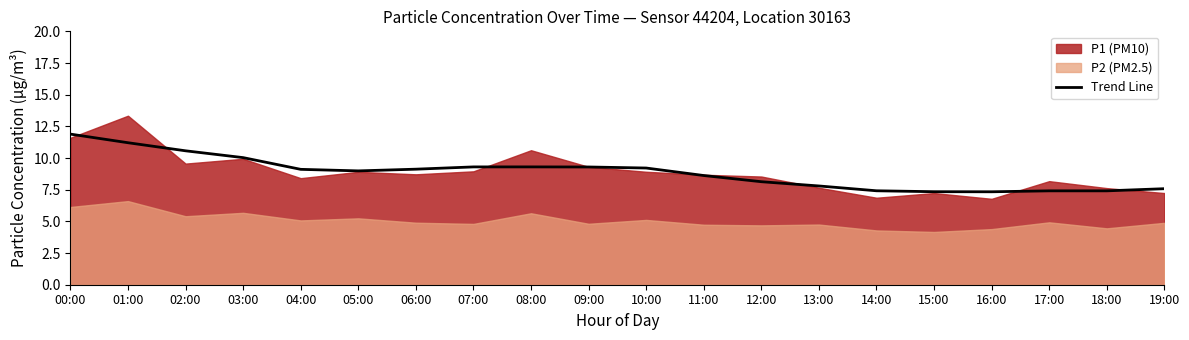

The value of Trend Line at 16:00 is 7.3. True or false?

True